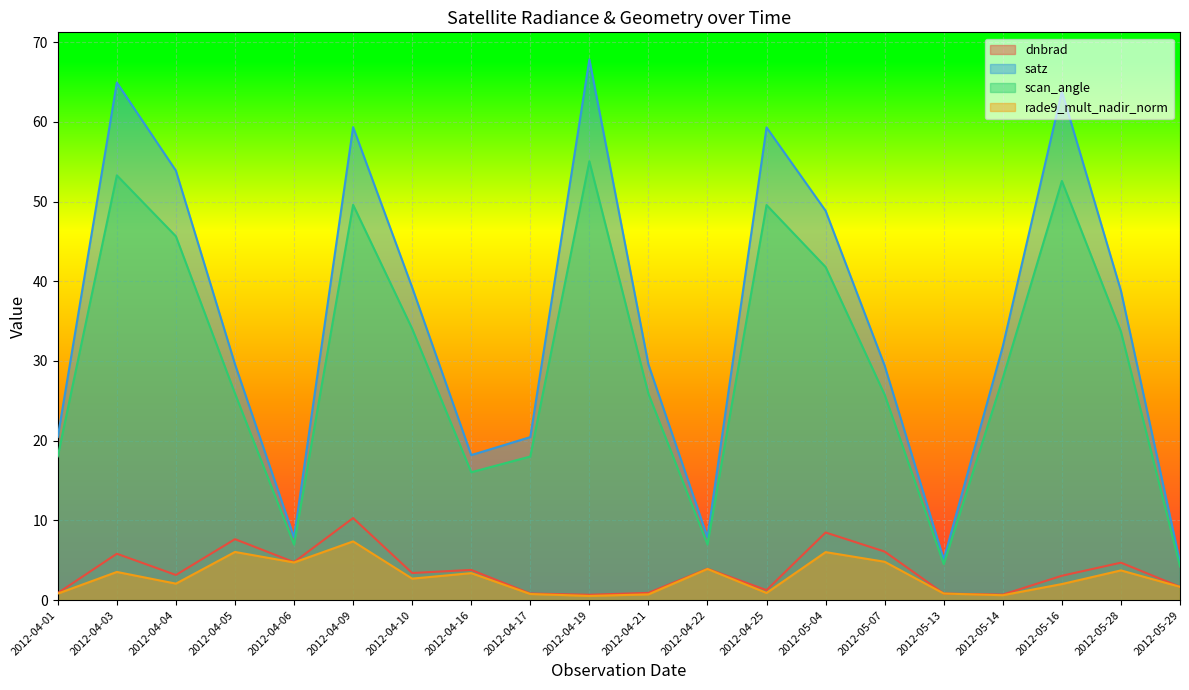

What is the value of the rade9_mult_nadir_norm point at the 2nd from the left?

3.5